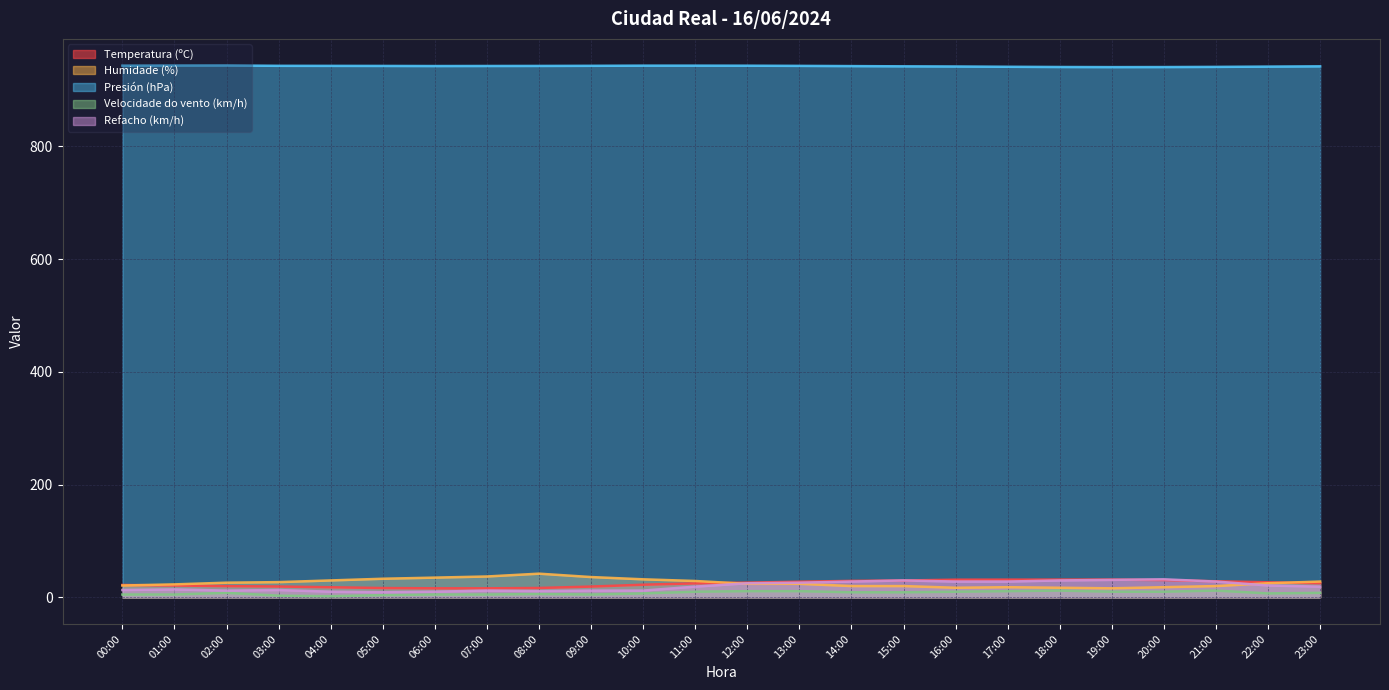

What is the lowest value of the Presión (hPa) series?

940.4